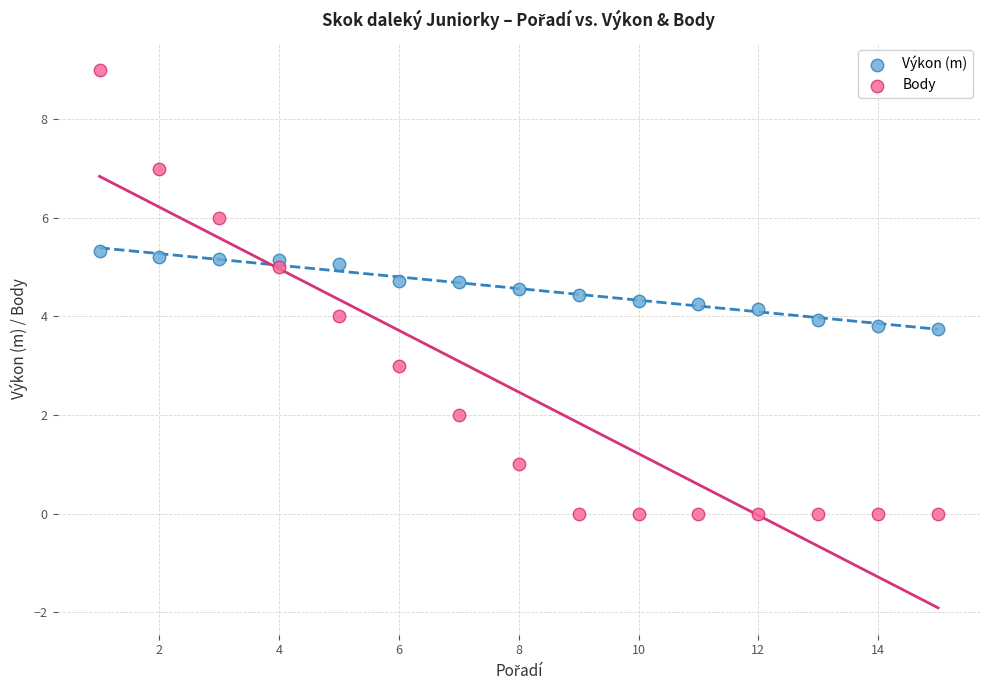

Which series has the widest spread of Y values?

Body